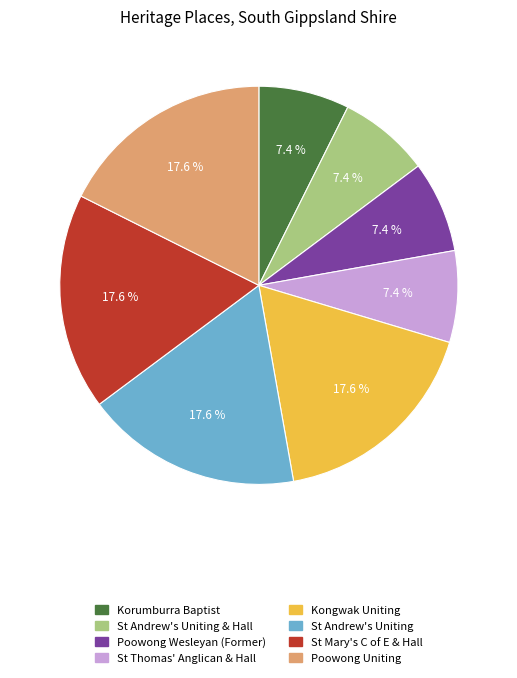

Does any single category account for the majority?

No